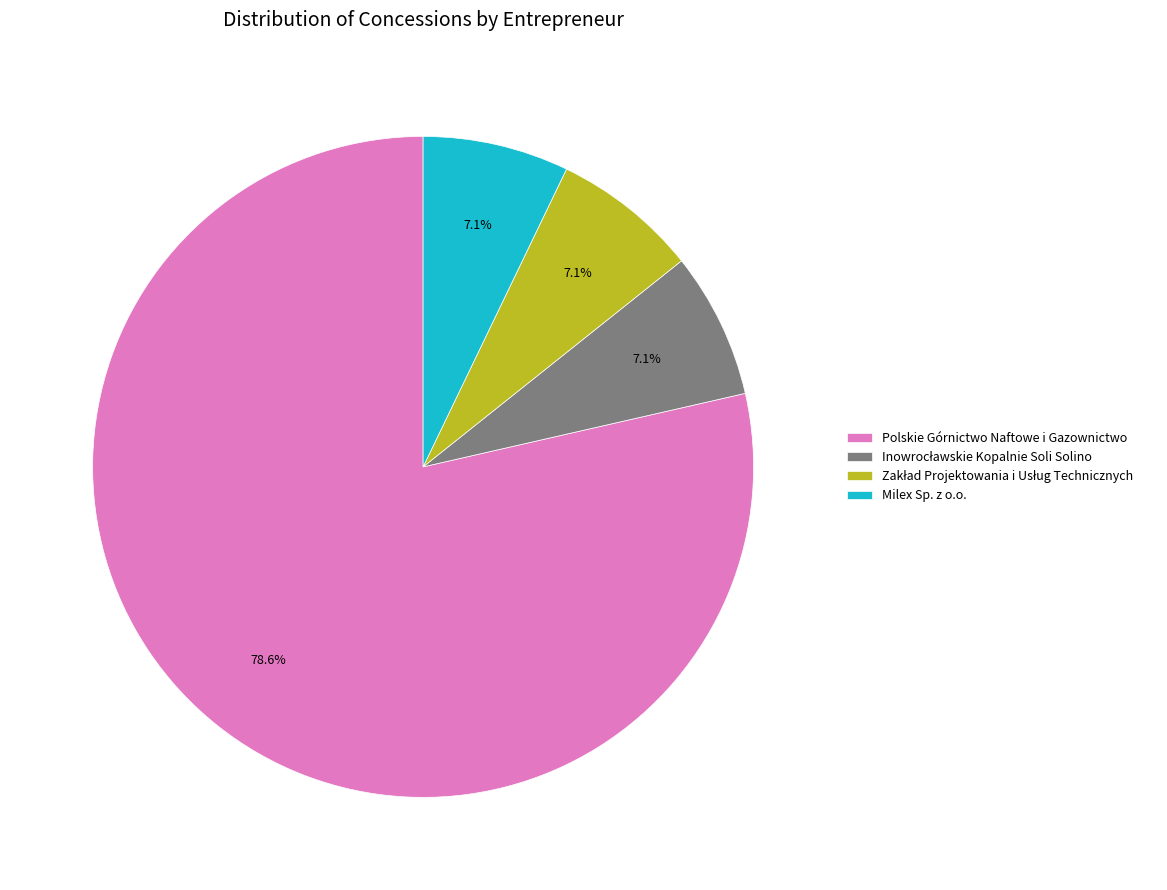

Does any single category account for the majority?

Yes